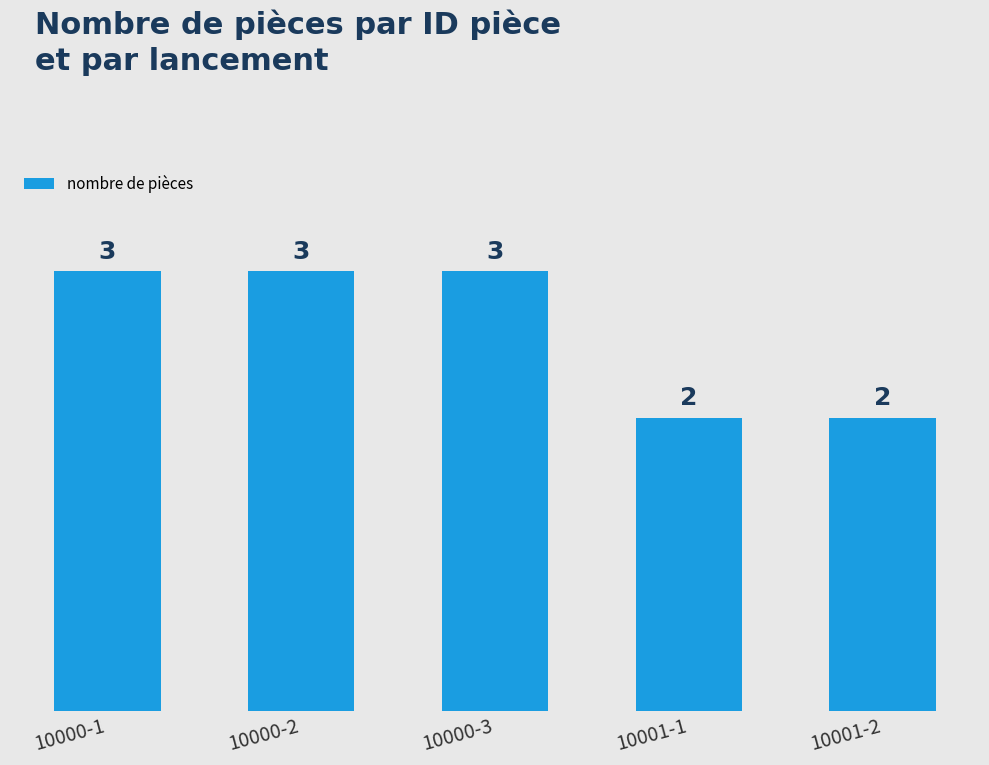

Reading left to right, what are all the values shown in this chart?

10000-1=3	10000-2=3	10000-3=3	10001-1=2	10001-2=2